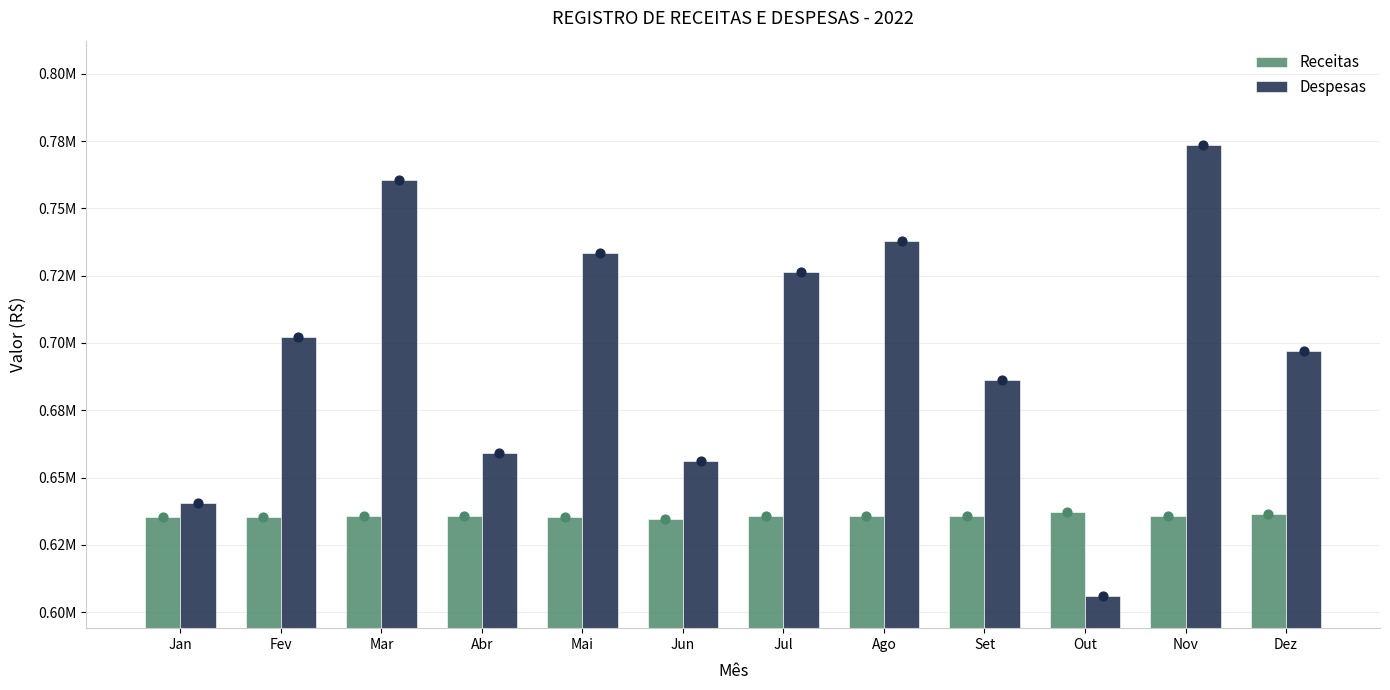

Is the value of Despesas at Fev greater than the value of Receitas at Mar?

Yes